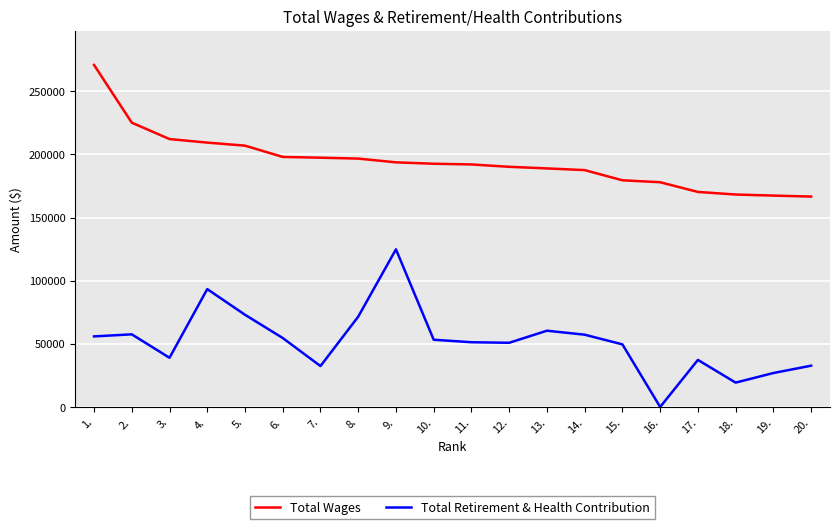

True or false: Total Wages and Total Retirement & Health Contribution cross at least once.

False